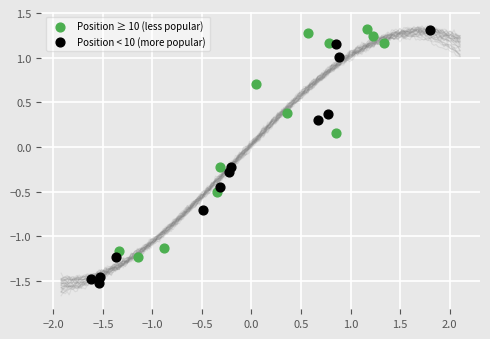

Which series has the widest spread of Y values?

Position < 10 (more popular)